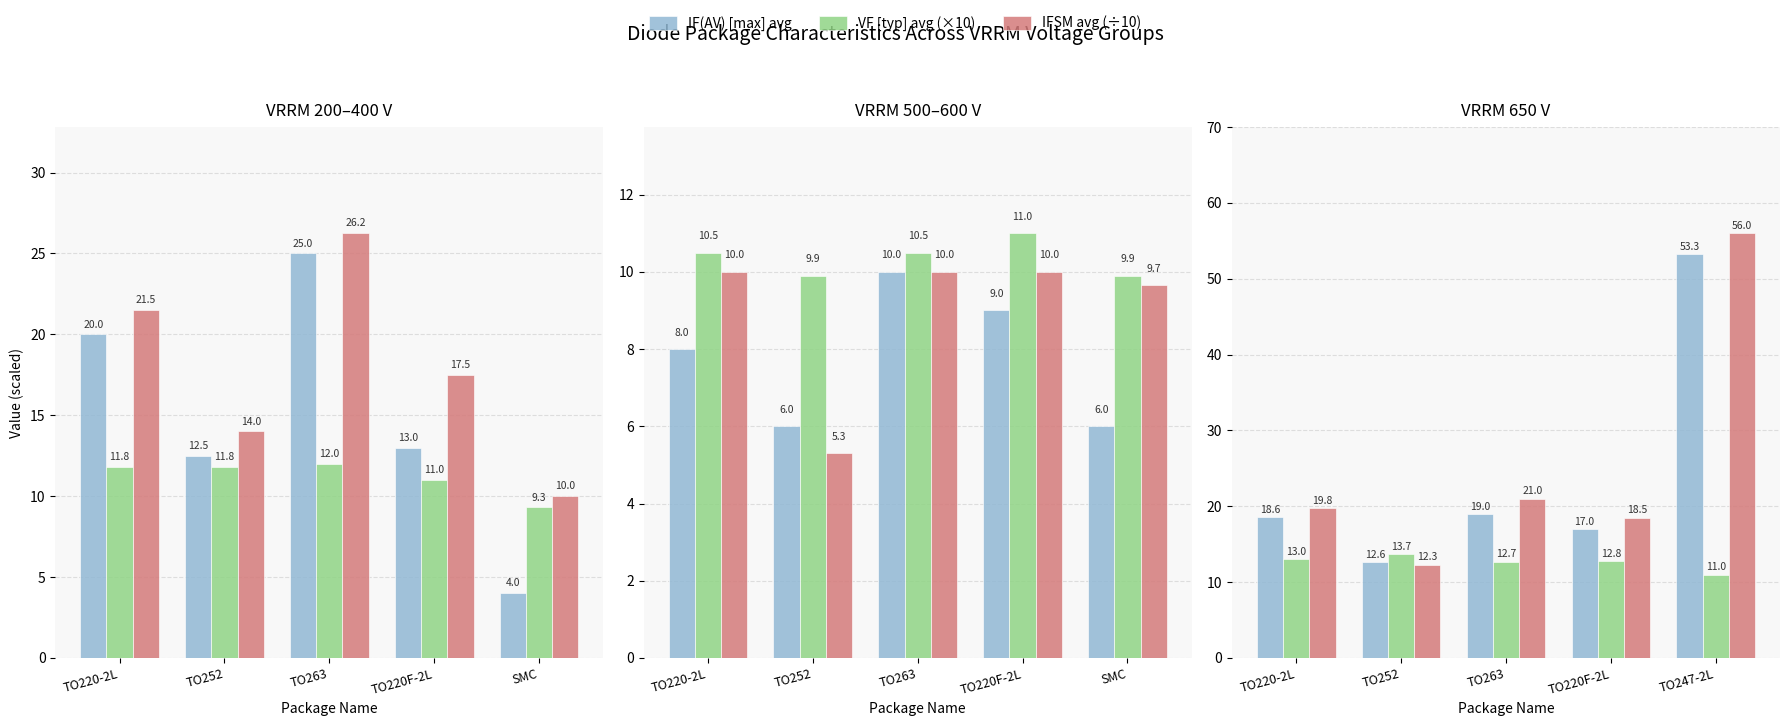

At which label is IFSM avg (÷10) closest to 34?

TO263